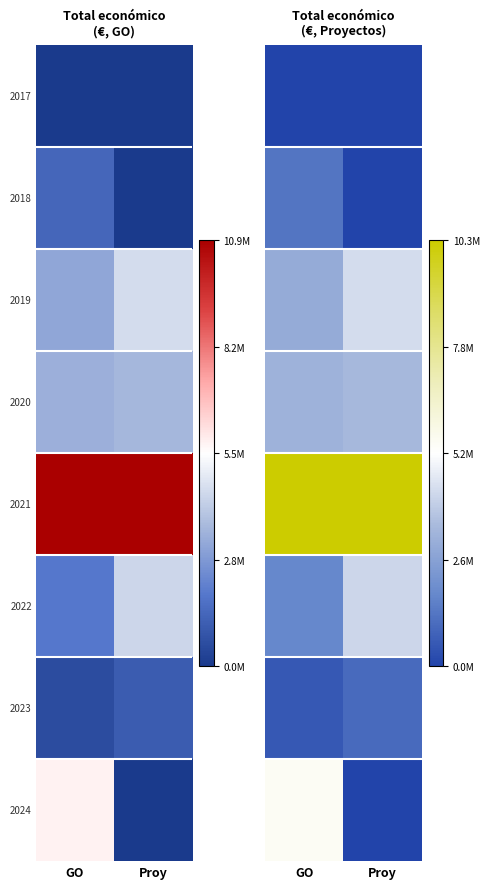

At which category is the sum across all series the highest?

GO